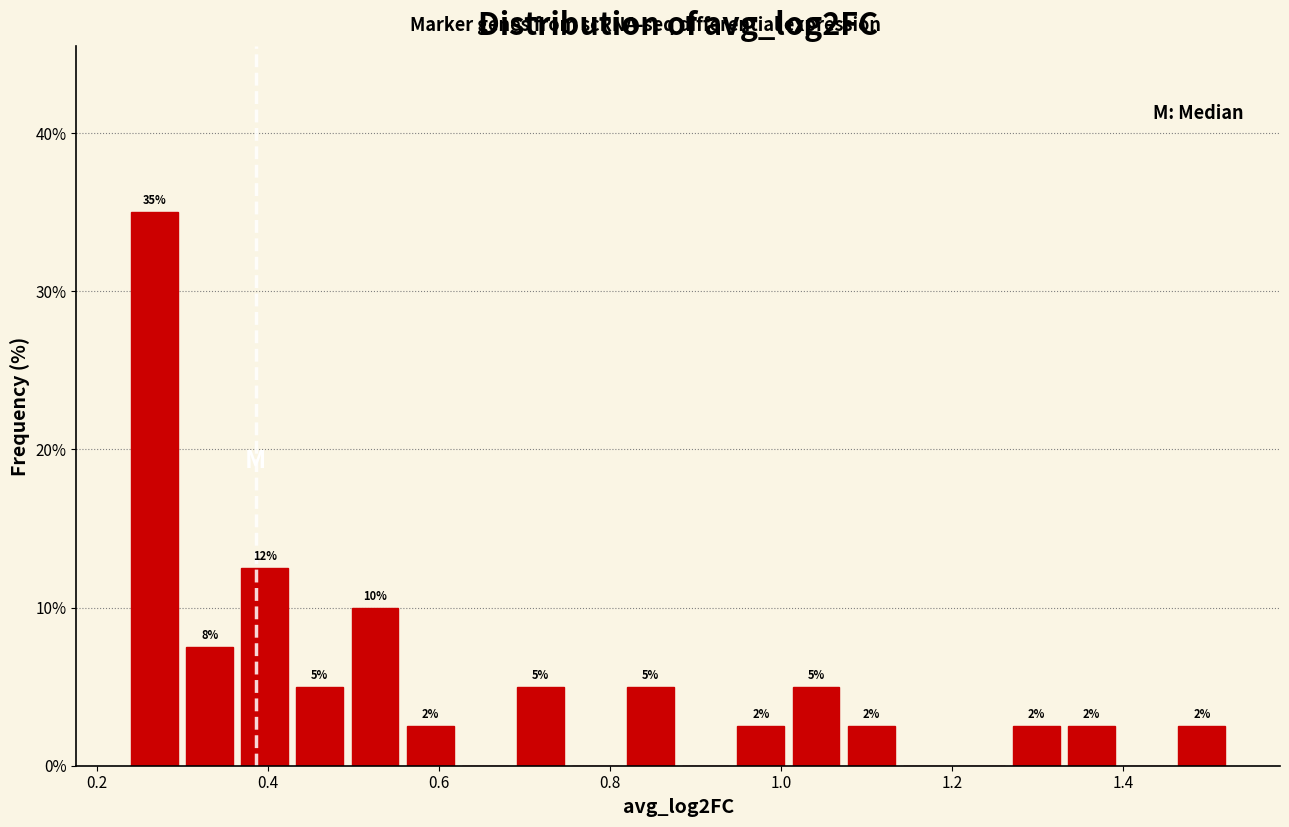

Around what value on the x-axis is the tallest bar? Give the approximate position of its centre, as read against the axis.

0.26